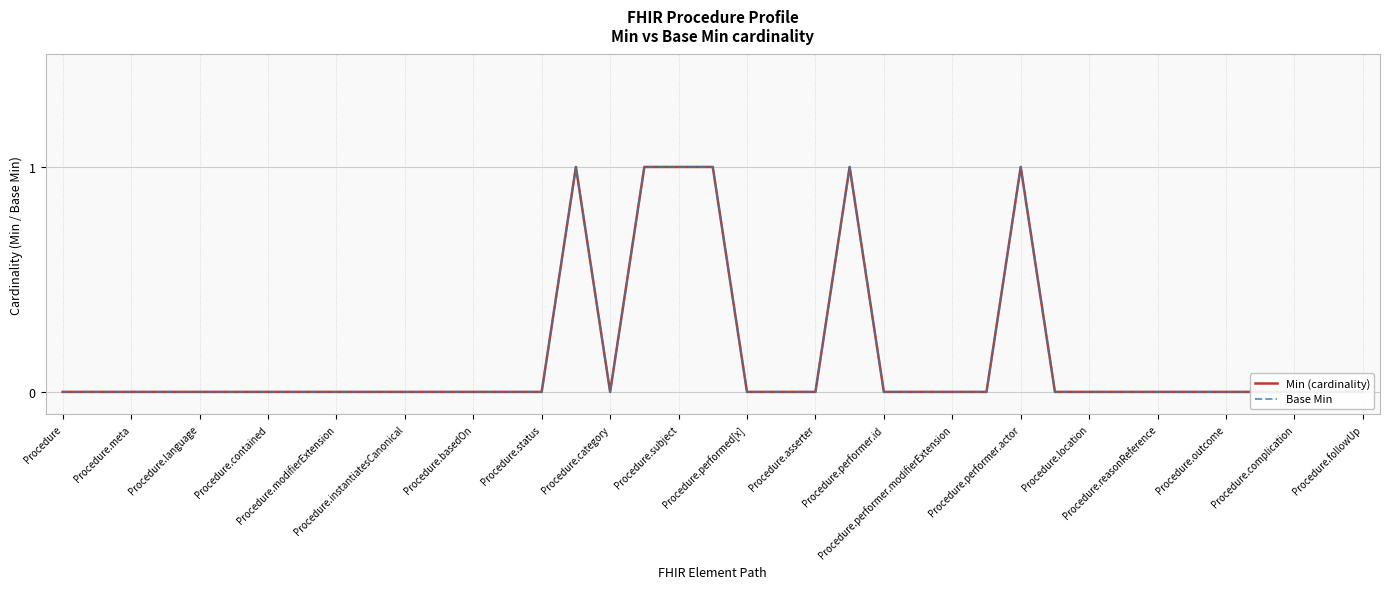

True or false: Base Min and Min (cardinality) cross at least once.

False